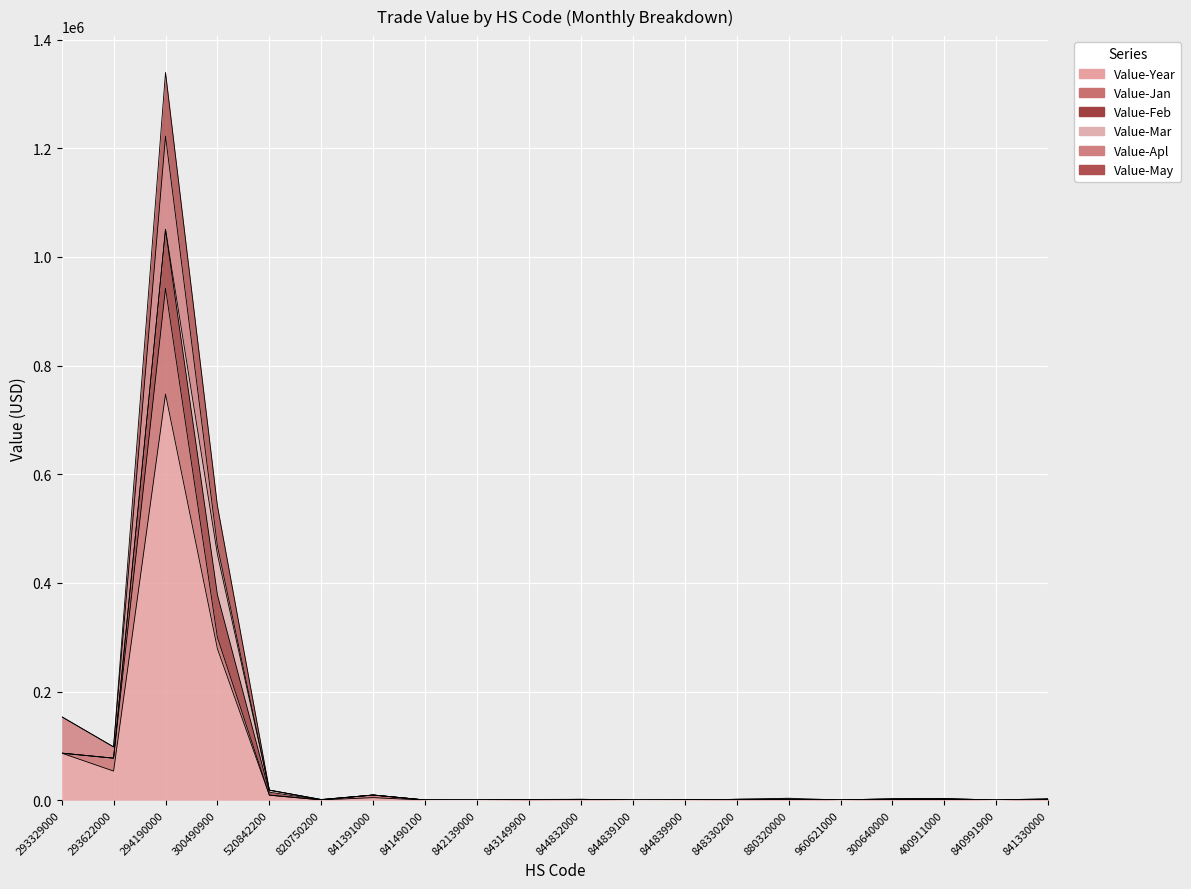

Where is the first local maximum for Value-Feb?

294190000